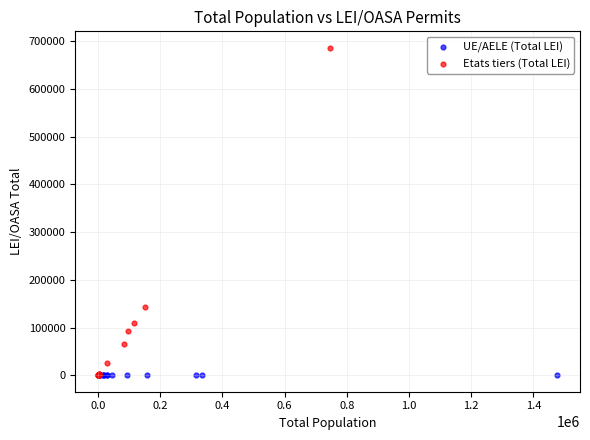

Which series has the widest spread of Y values?

Etats tiers (Total LEI)